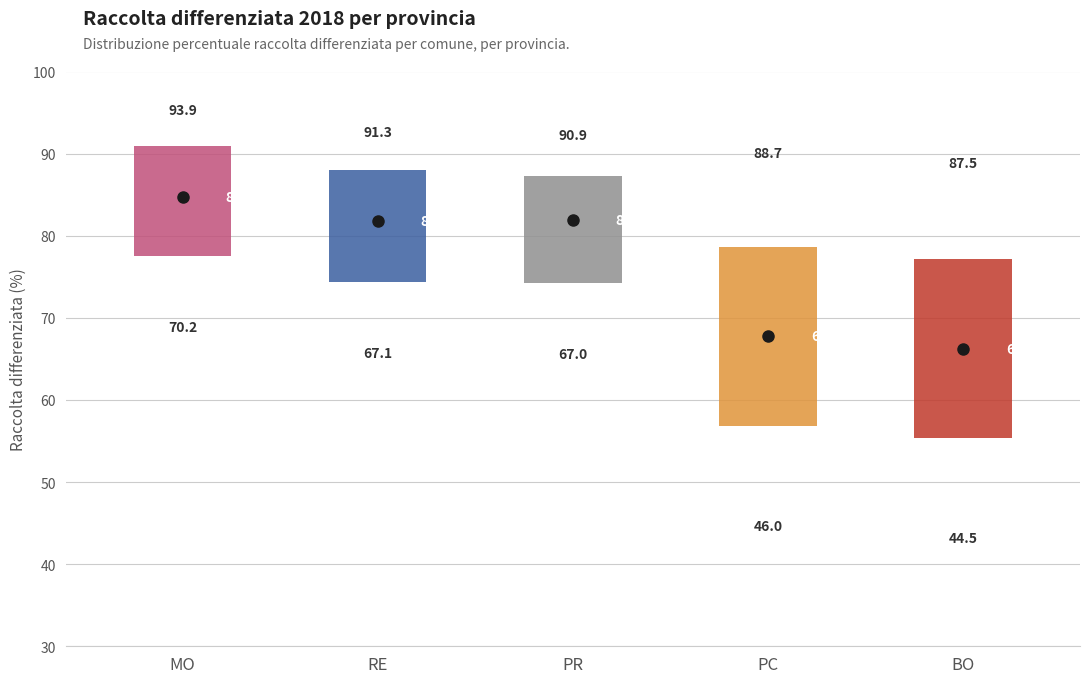

Which box's median line is the highest?

MO